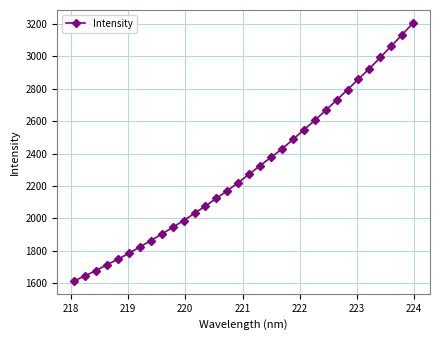

What is the value of the 20th point from the left?

2428.3